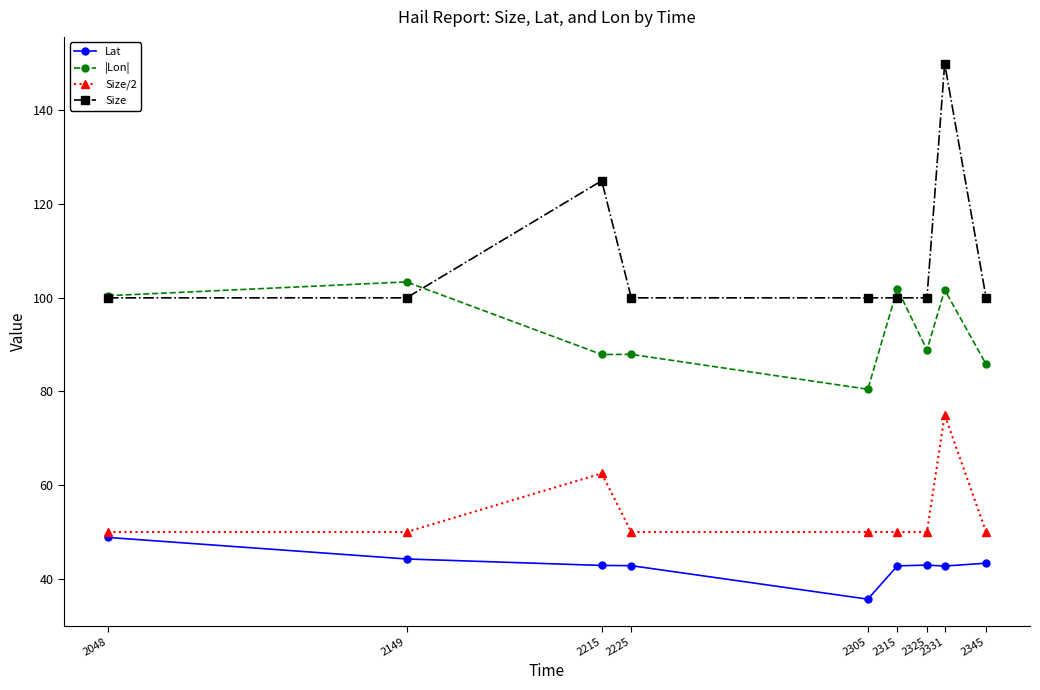

True or false: |Lon| has more than 0 points higher than both neighbors.

True